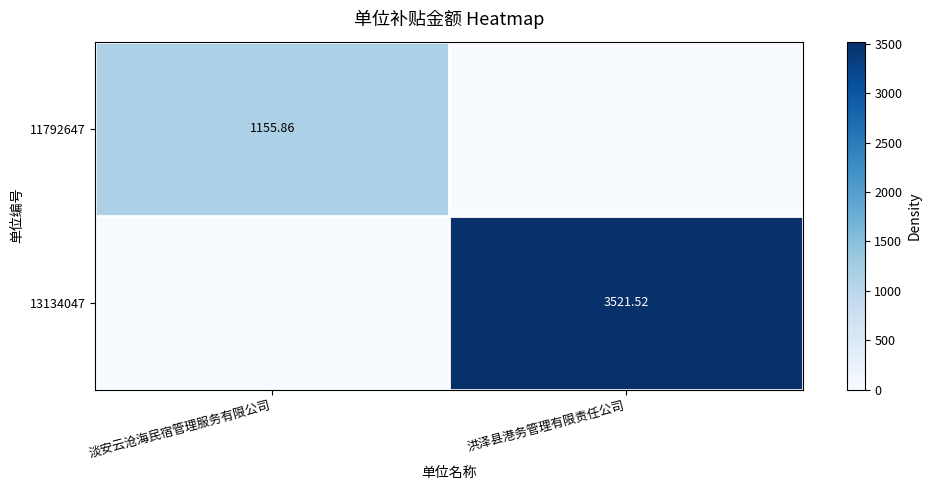

What is the difference between the 13134047 values at 洪泽县港务管理有限责任公司 and 淡安云沧海民宿管理服务有限公司?

3521.5